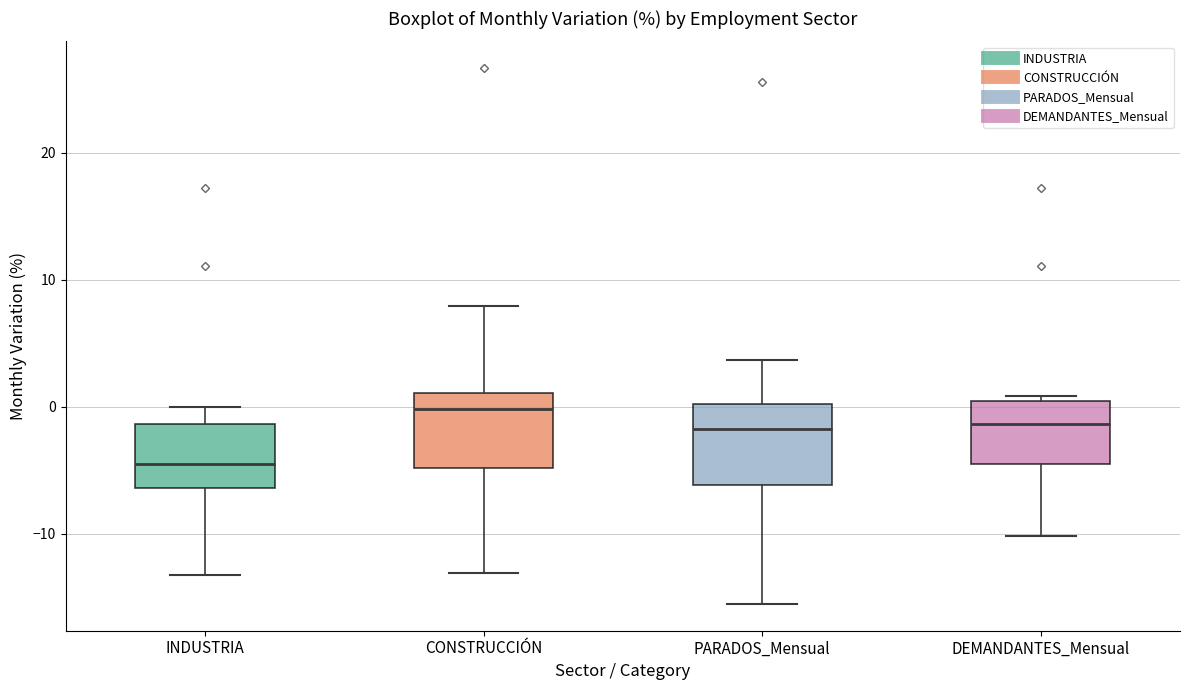

Reading left to right, transcribe this box plot: for each box, give where its median line is, the range the box spans, and where its two whiskers end, as read against the y-axis. The values are not printed on the chart, so give them approximately, as read against the axis.

INDUSTRIA: median -5, box -6 to -1, whiskers -13 to 0
CONSTRUCCIÓN: median 0, box -5 to 1, whiskers -13 to 8
PARADOS_Mensual: median -2, box -6 to 0, whiskers -16 to 4
DEMANDANTES_Mensual: median -1, box -5 to 0, whiskers -10 to 1